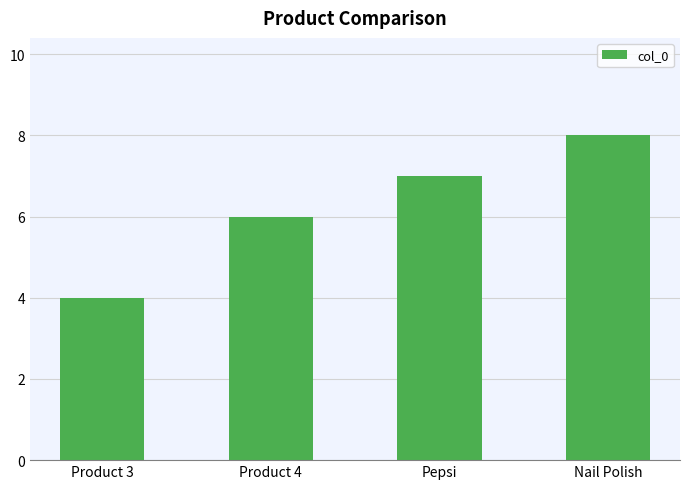

Reading left to right, transcribe all the data shown in this chart.

4	6	7	8